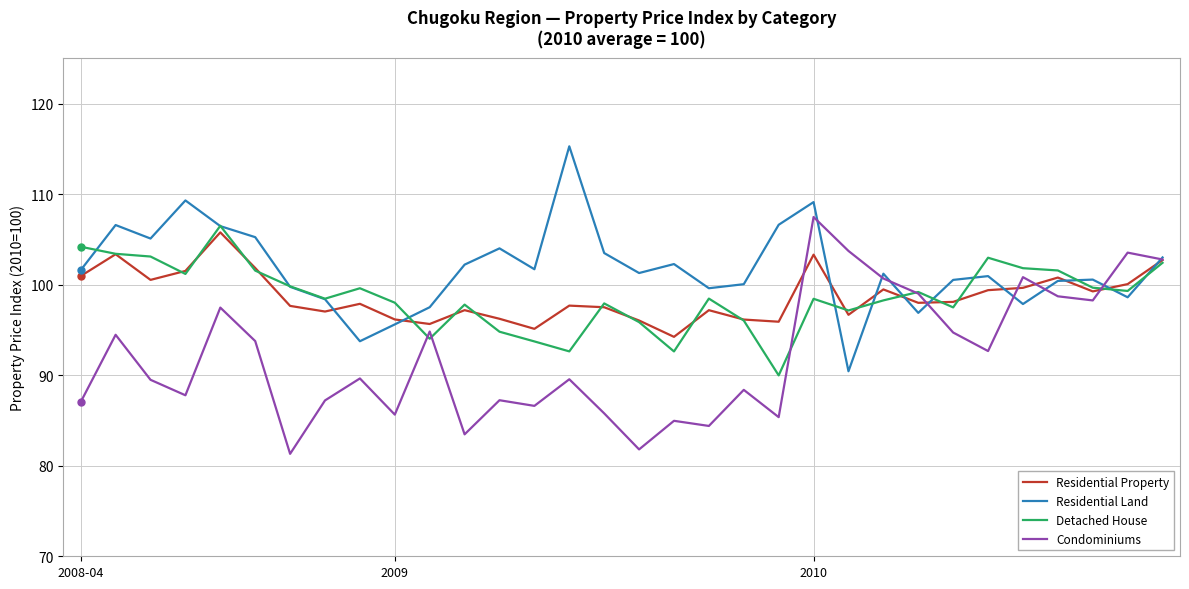

Is this an area chart (filled region under the line)?

No